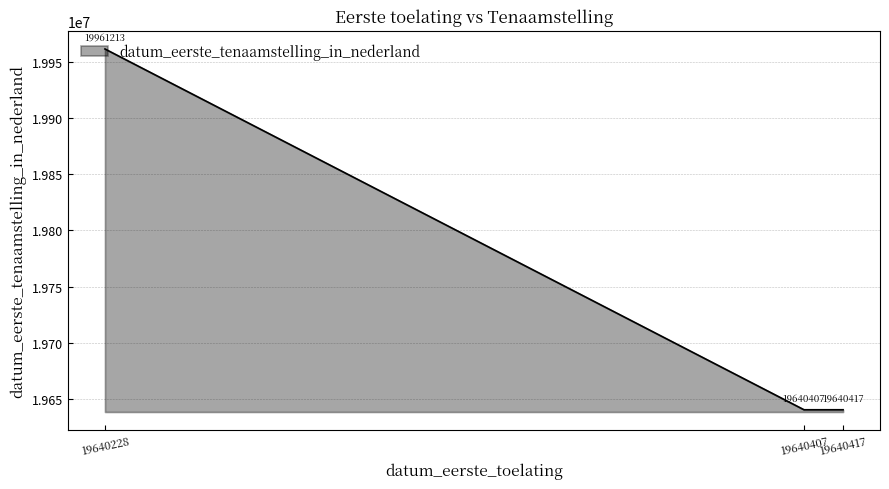

Which category has the highest value across all series?

19640228